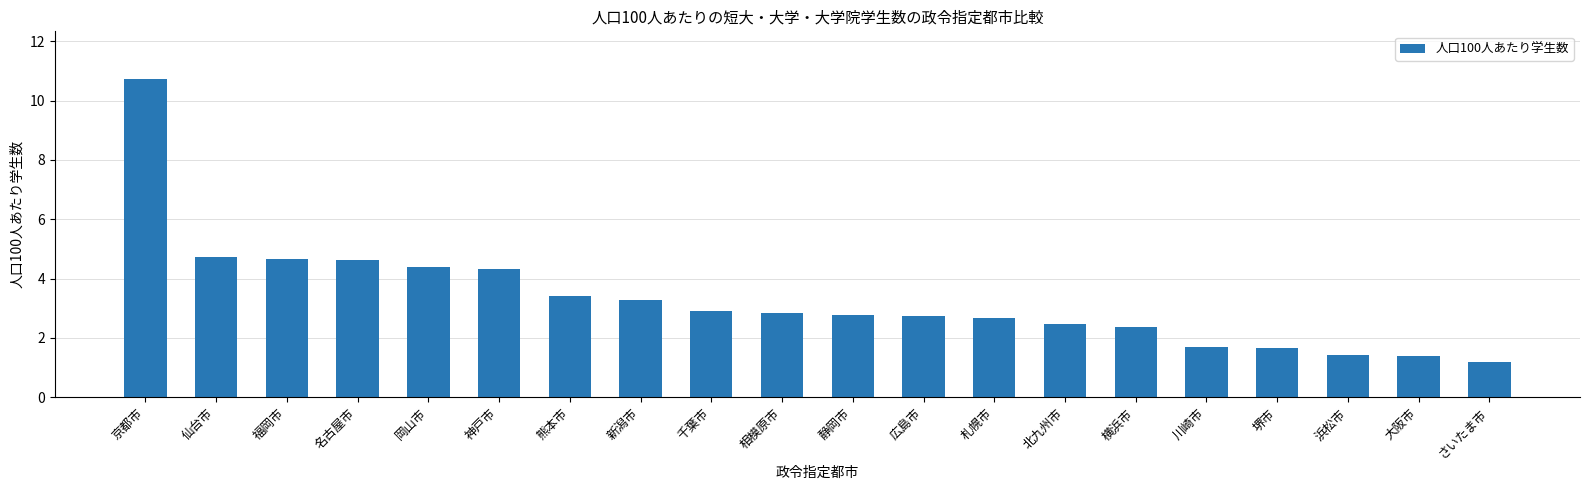

True or false: the data shows 1.4 at 浜松市.

True